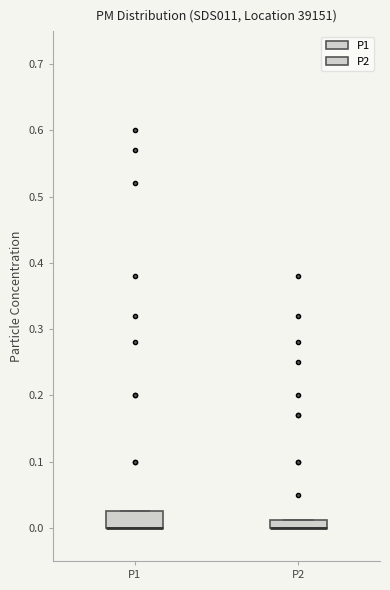

Which box is the tallest, from its lower edge to its upper edge?

P1